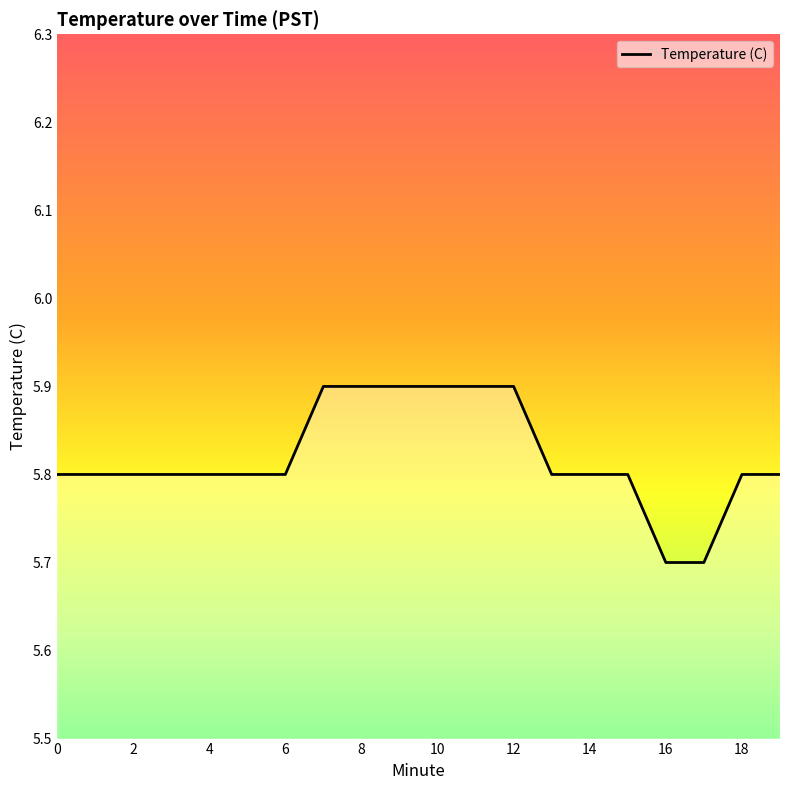

Reading left to right, extract all data points from this chart.

5.8	5.8	5.8	5.8	5.8	5.8	5.8	5.9	5.9	5.9	5.9	5.9	5.9	5.8	5.8	5.8	5.7	5.7	5.8	5.8